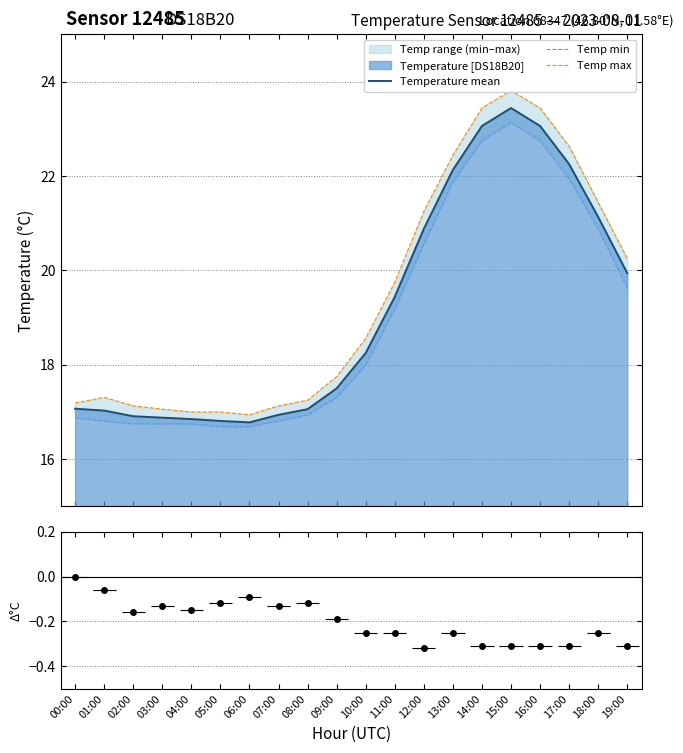

True or false: Temperature mean and Temp min cross at least once.

False